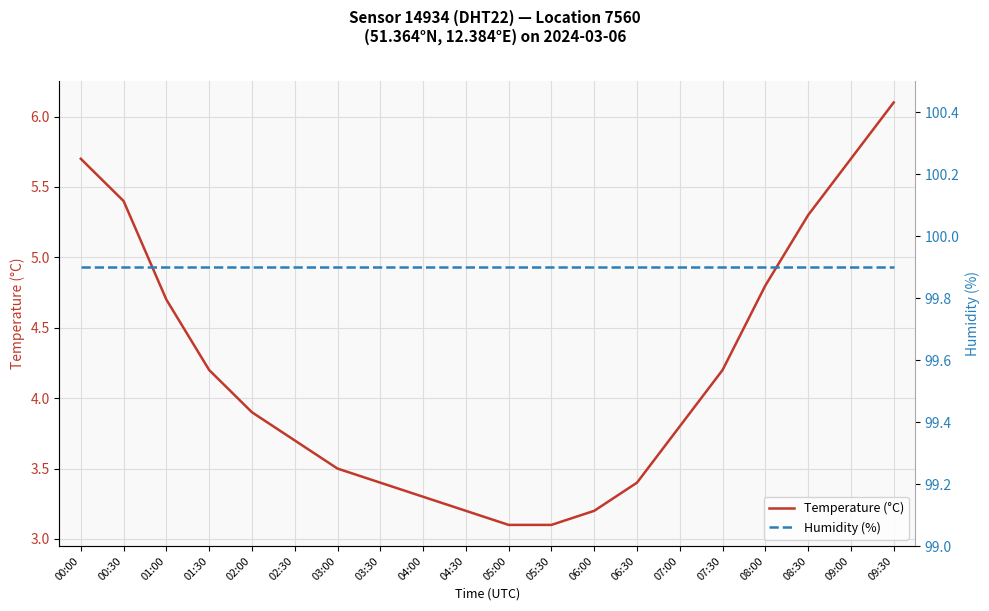

Is the value of Humidity (%) at 05:30 greater than the value of Temperature (°C) at 08:00?

Yes